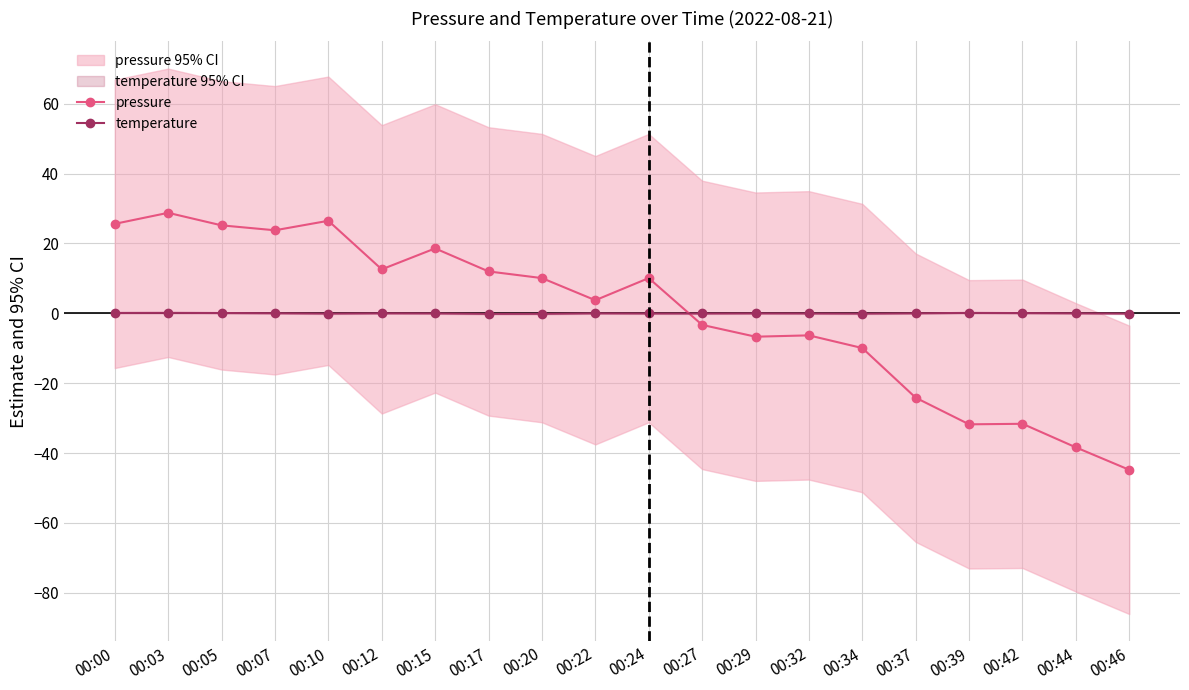

How many values in the pressure series are below 10?

10